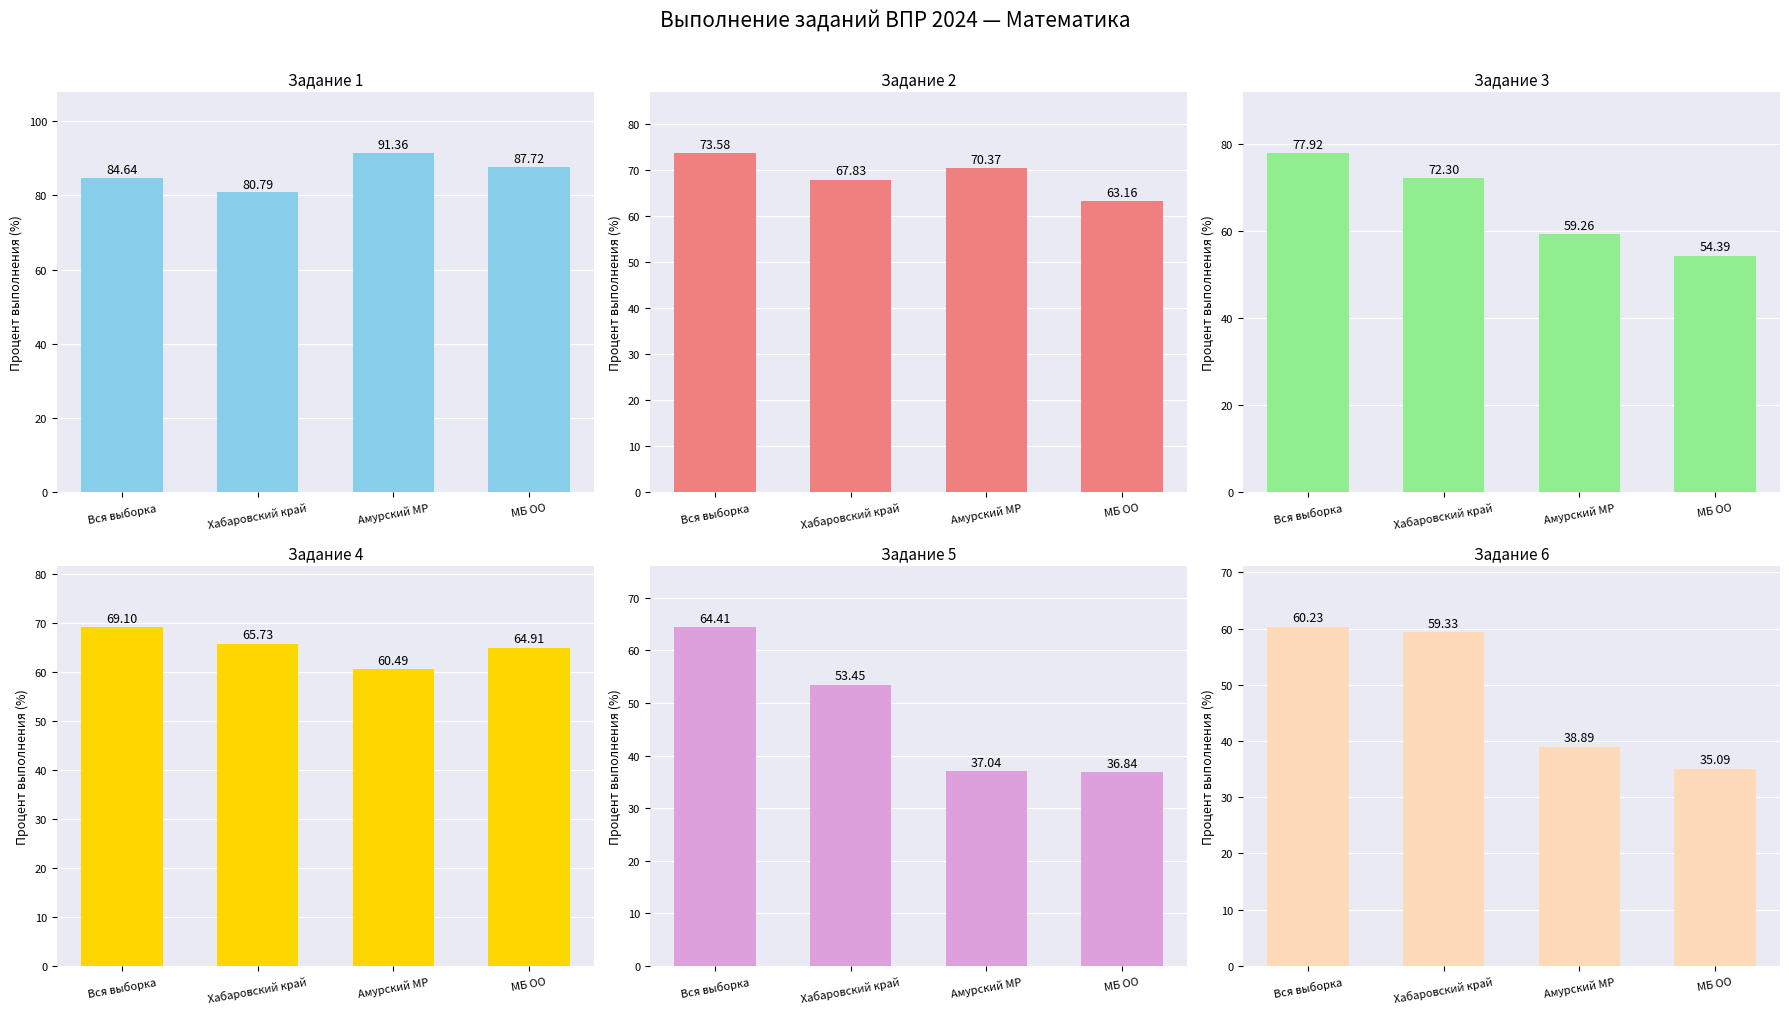

What is the total value across all series at Вся выборка?

429.9